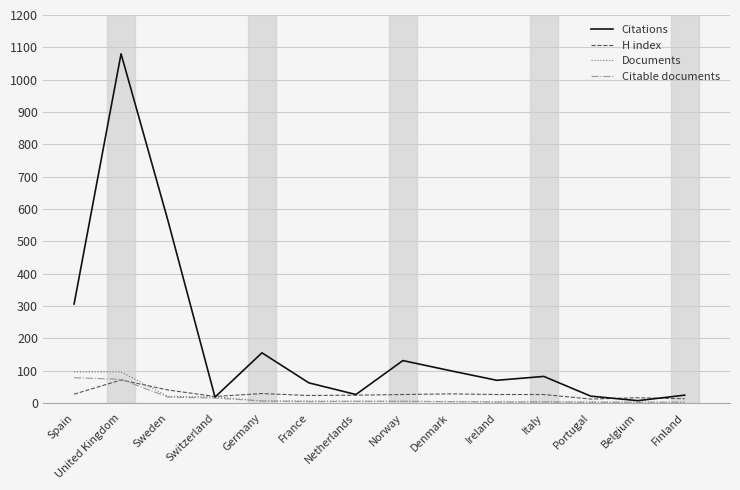

Which series has the largest range (max minus min)?

Citations